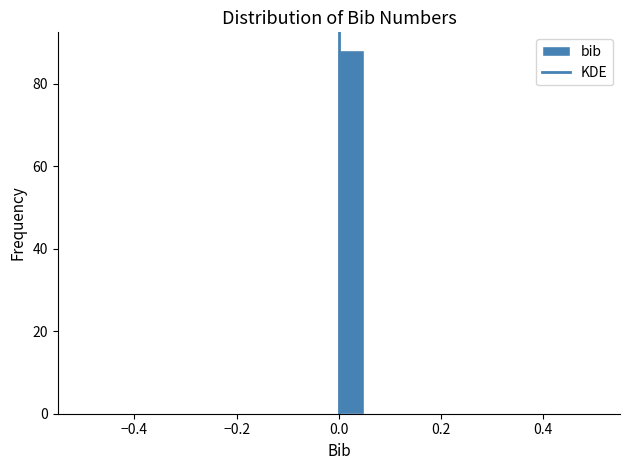

Around what value on the x-axis is the tallest bar? Give the approximate position of its centre, as read against the axis.

0.02